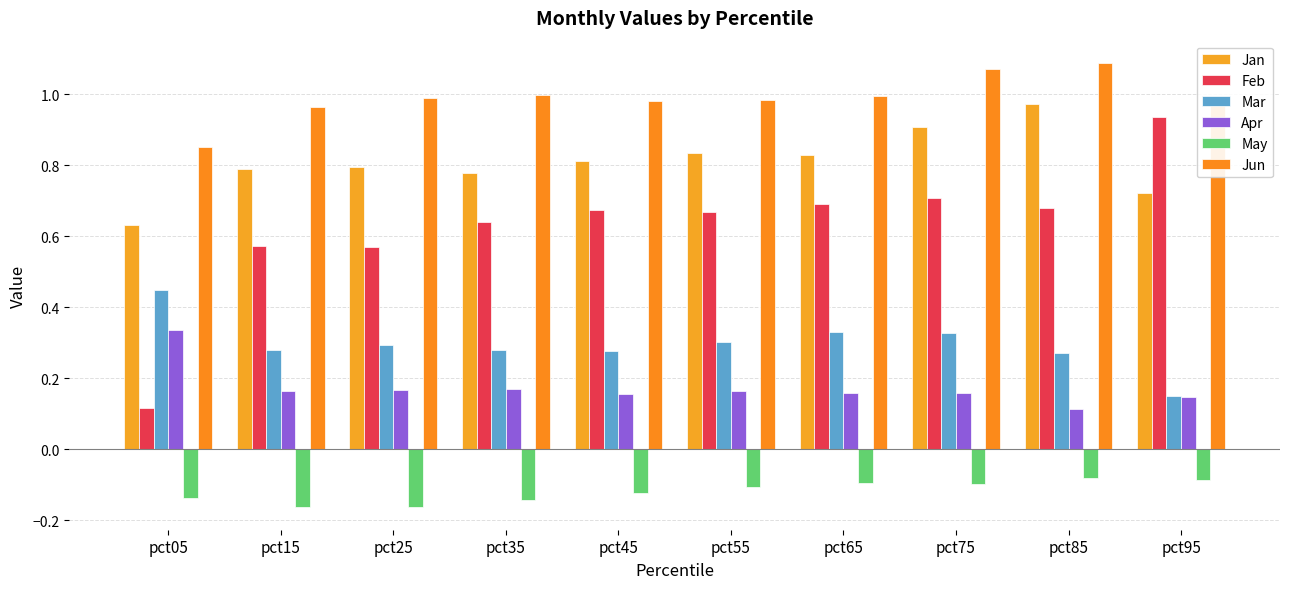

What is the average value of the Feb series?

0.6